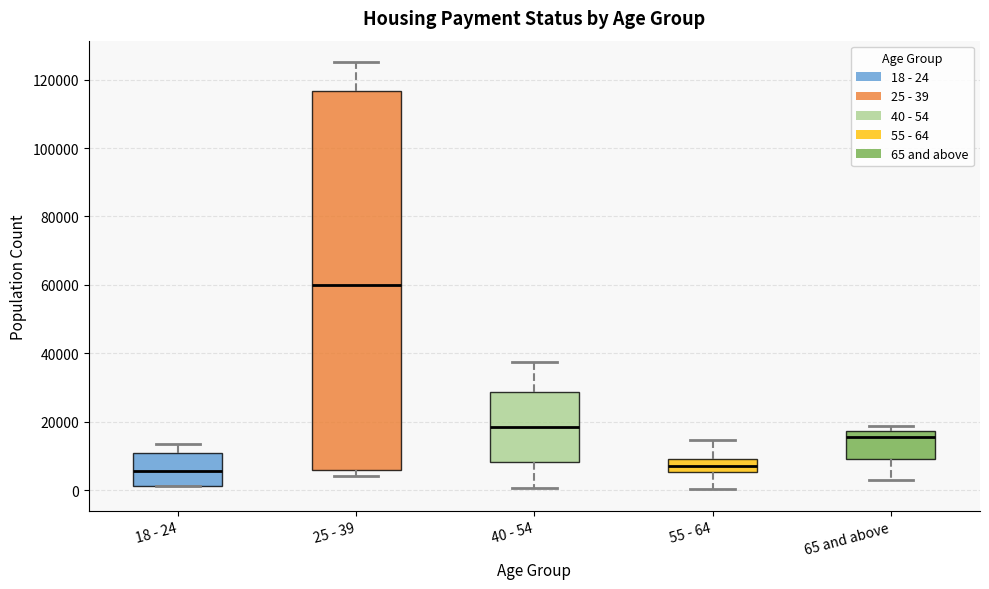

Which box is the tallest, from its lower edge to its upper edge?

25 - 39